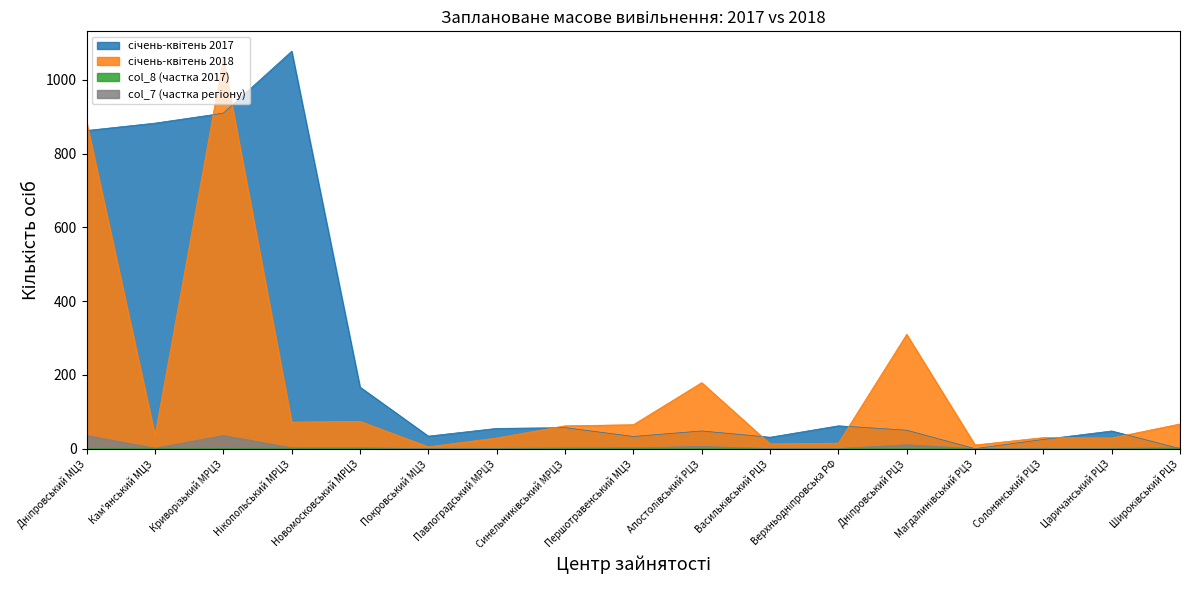

What are all the series names shown in the legend?

січень-квітень 2017, січень-квітень 2018, col_8 (частка 2017), col_7 (частка регіону)